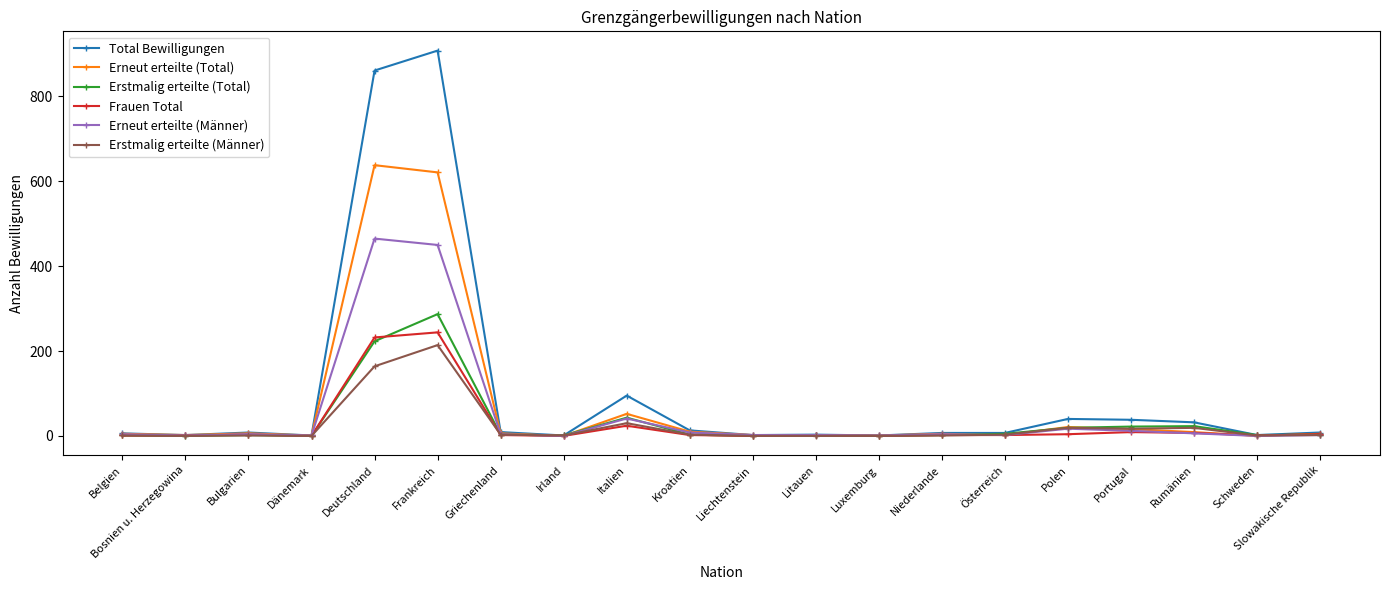

The Erstmalig erteilte (Männer) series shows -88 at Litauen. True or false?

False